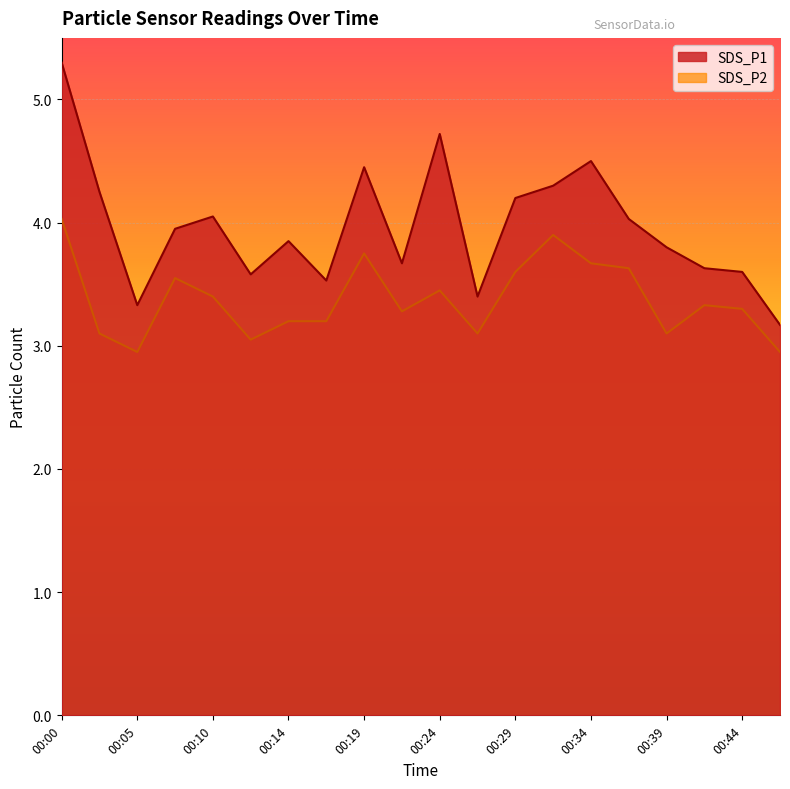

True or false: SDS_P1 and SDS_P2 intersect in this chart.

False